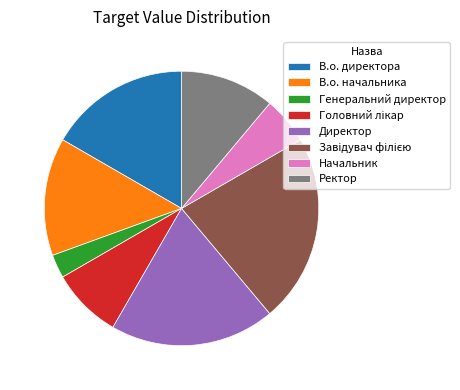

Is it true that Генеральний директор is 14% of the pie?

False